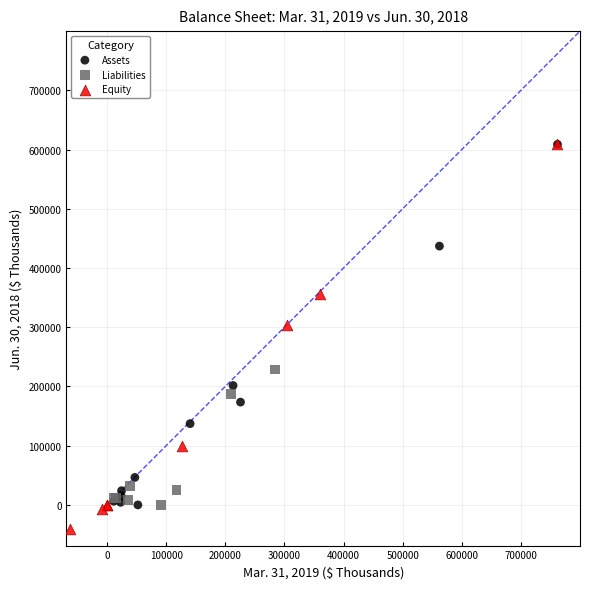

Which series has the largest Y range (max minus min)?

Equity